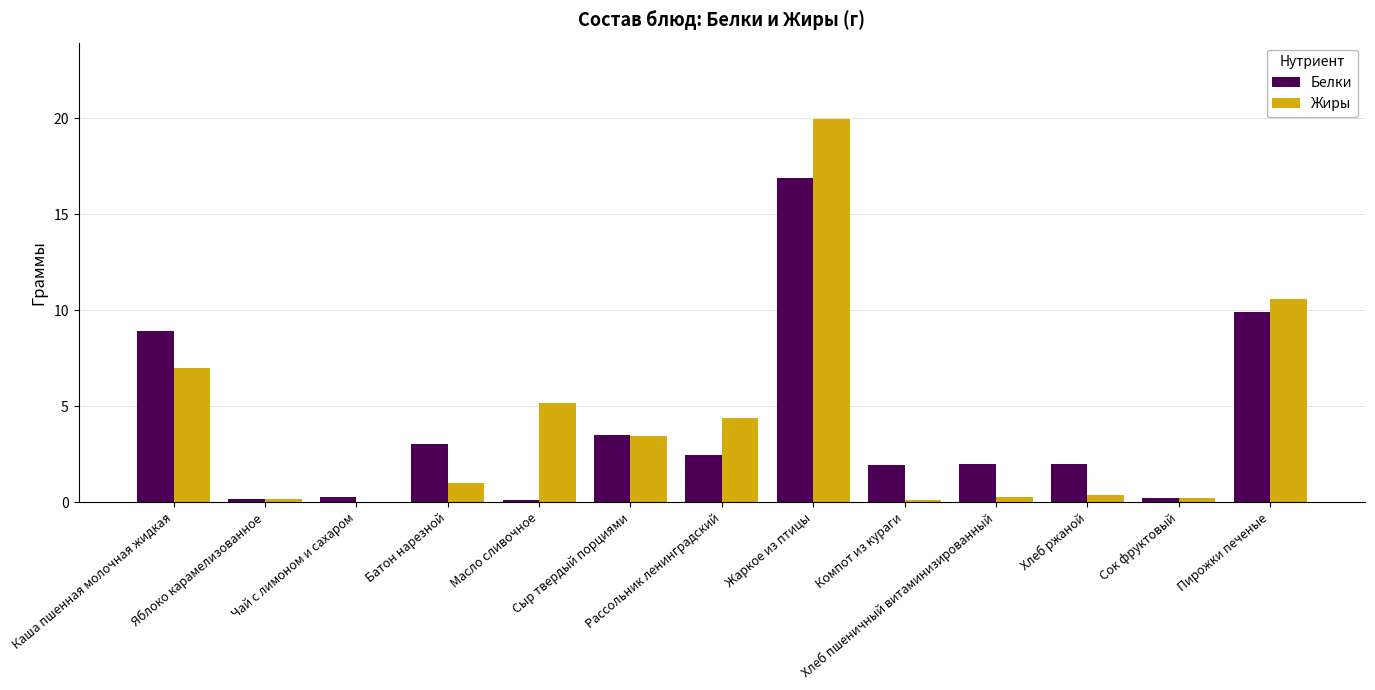

What is the greatest value displayed?

19.9